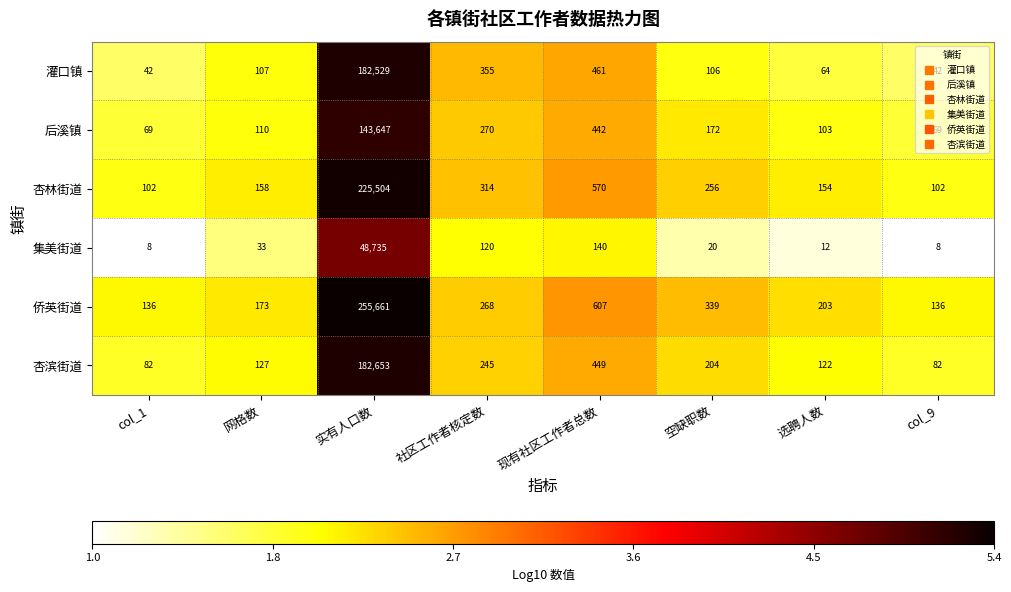

Which series has the widest spread of values?

侨英街道